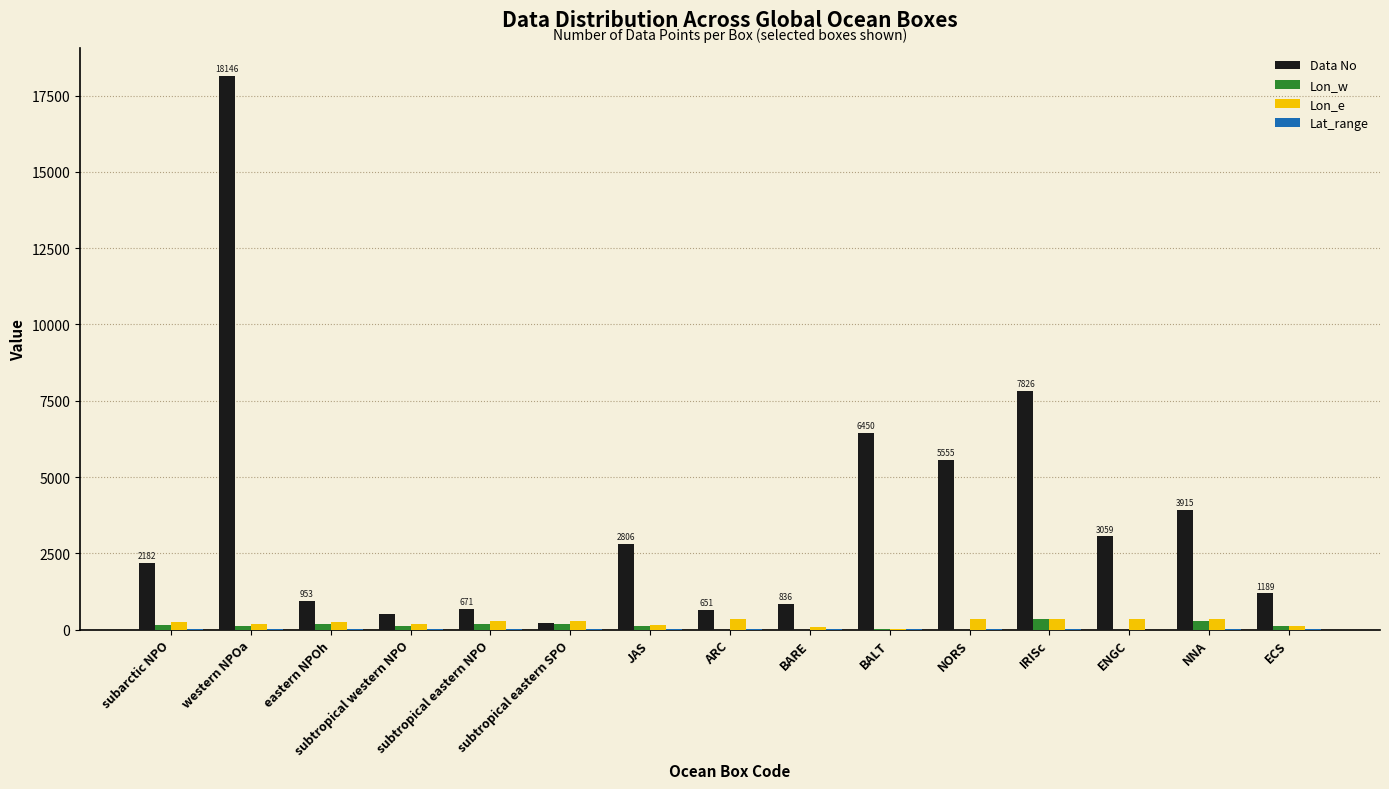

At which category is the sum across all series the highest?

western NPOa